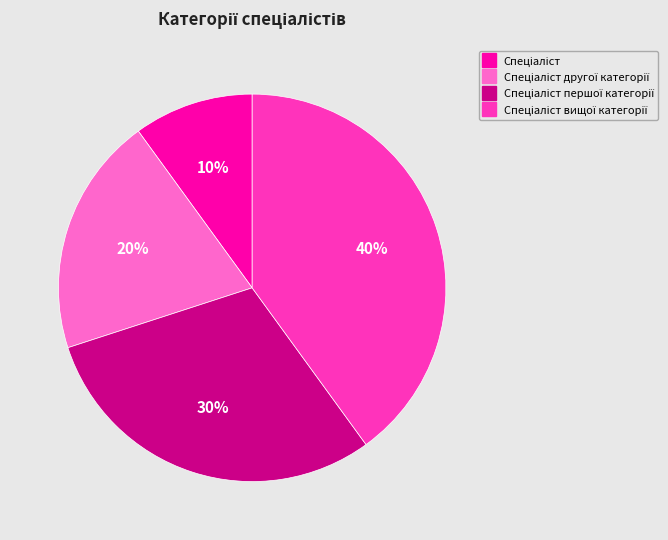

Is there any slice that represents more than half of the pie?

No